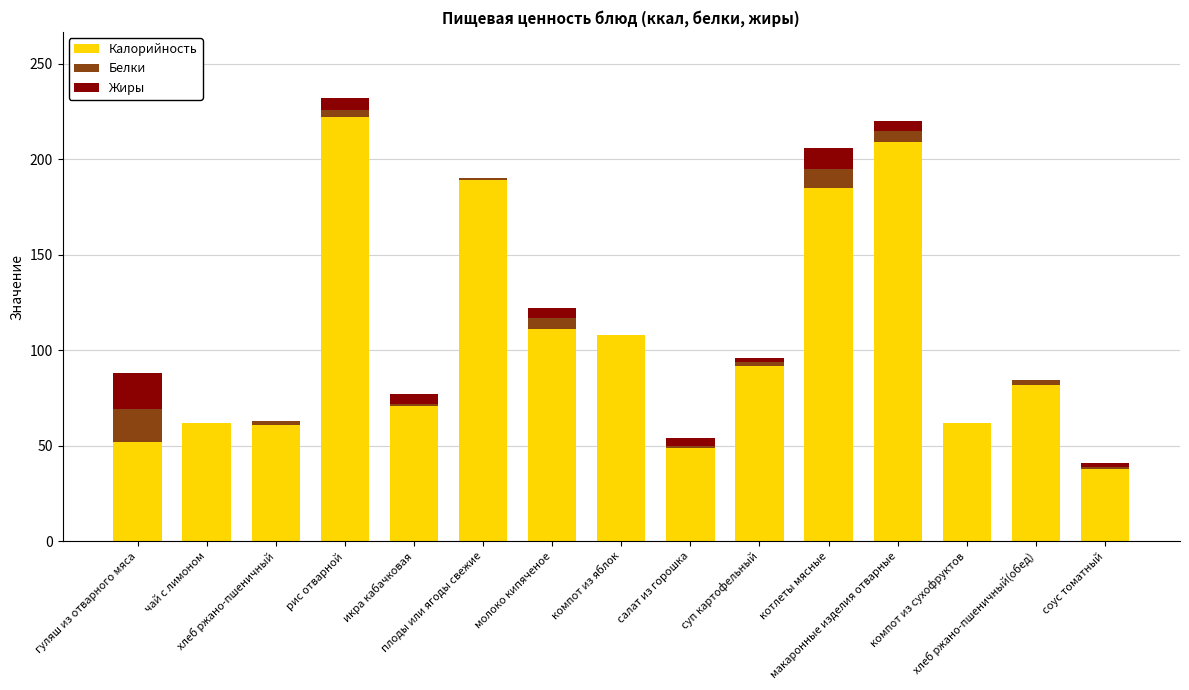

Does the chart contain stacked bars?

Yes